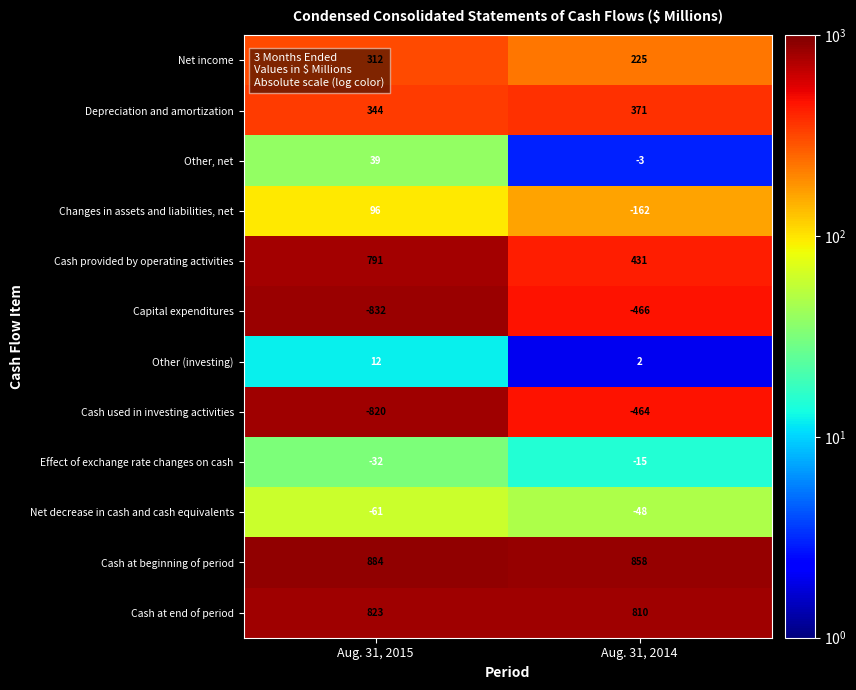

True or false: Net income has a value of 372 at Aug. 31, 2014.

False